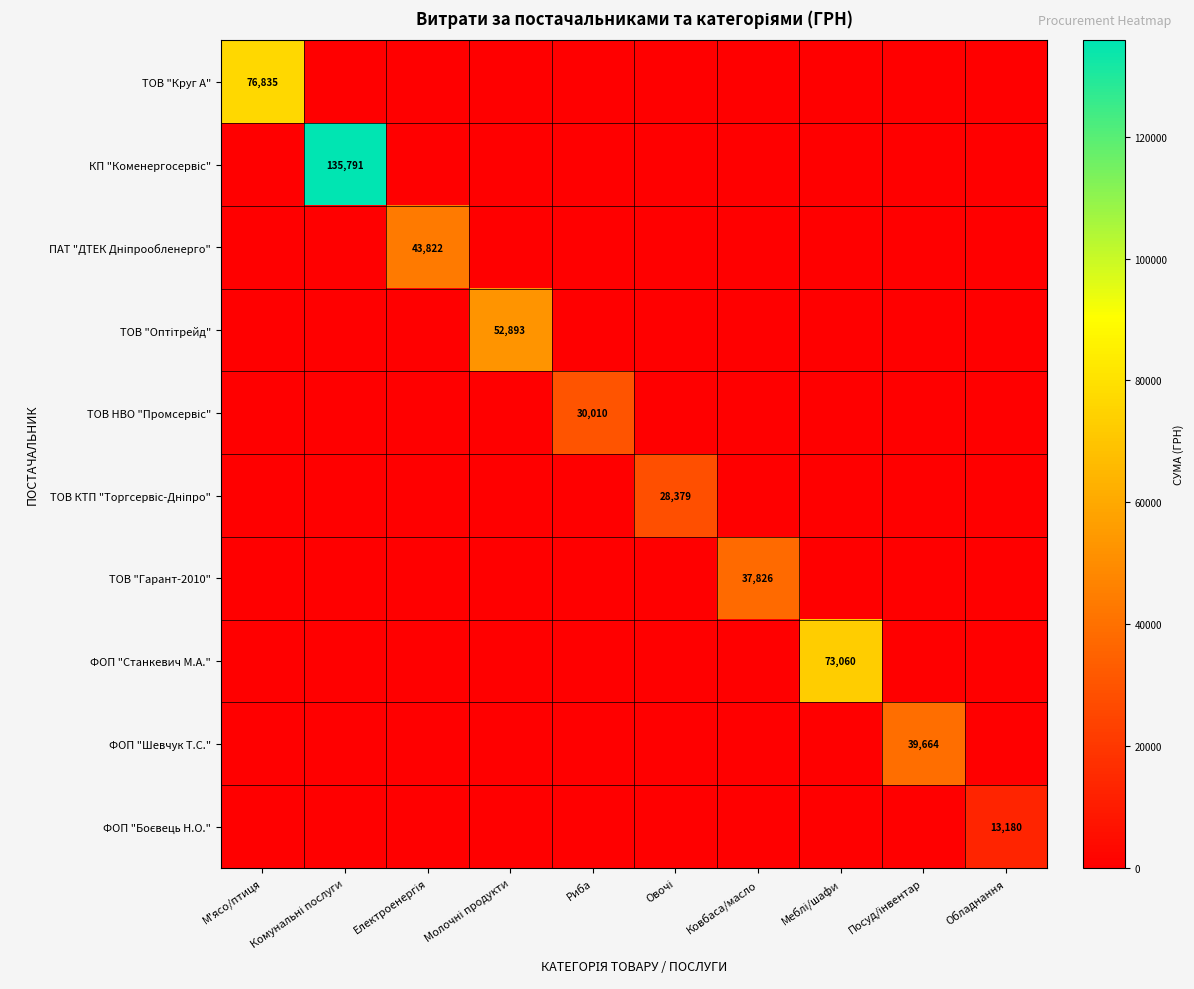

List the labels in order of ПАТ "ДТЕК Дніпрообленерго" value, smallest first.

М'ясо/птиця, Комунальні послуги, Молочні продукти, Риба, Овочі, Ковбаса/масло, Меблі/шафи, Посуд/інвентар, Обладнання, Електроенергія